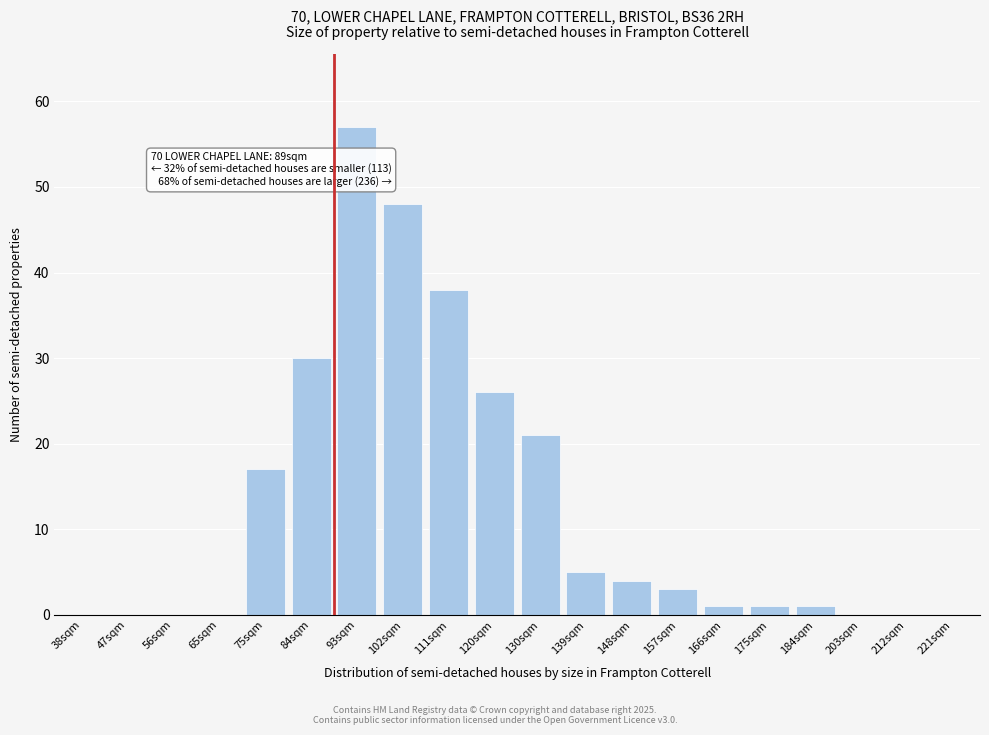

Reading left to right, list all the values displayed in this chart.

38sqm=0	47sqm=0	56sqm=0	65sqm=0	75sqm=17	84sqm=30	93sqm=57	102sqm=48	111sqm=38	120sqm=26	130sqm=21	139sqm=5	148sqm=4	157sqm=3	166sqm=1	175sqm=1	184sqm=1	203sqm=0	212sqm=0	221sqm=0